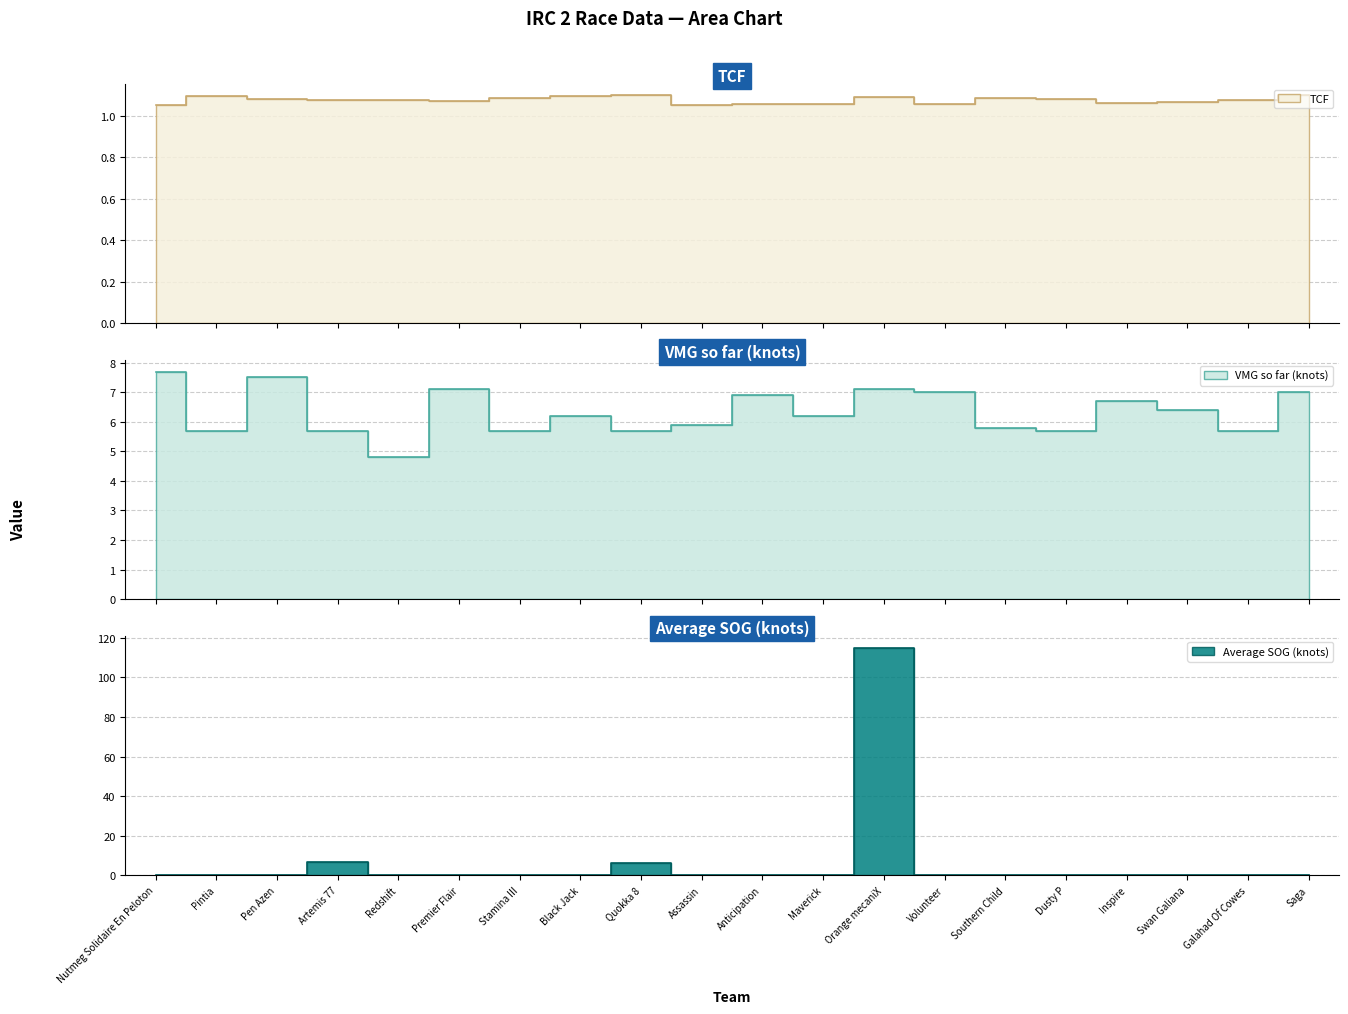

What are all the series names shown in the legend?

TCF, VMG so far (knots), Average SOG (knots)